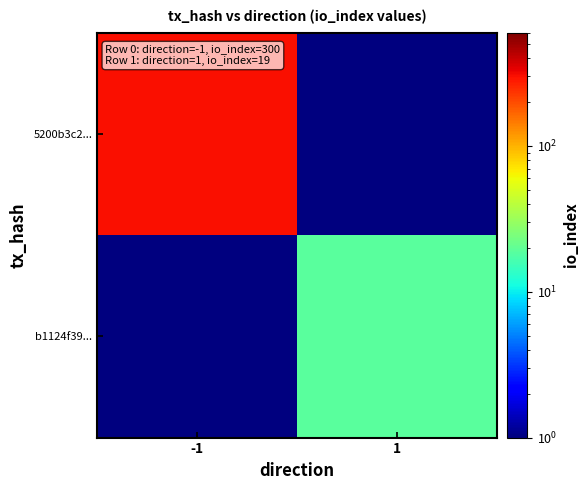

Count the number of data series in this chart.

2